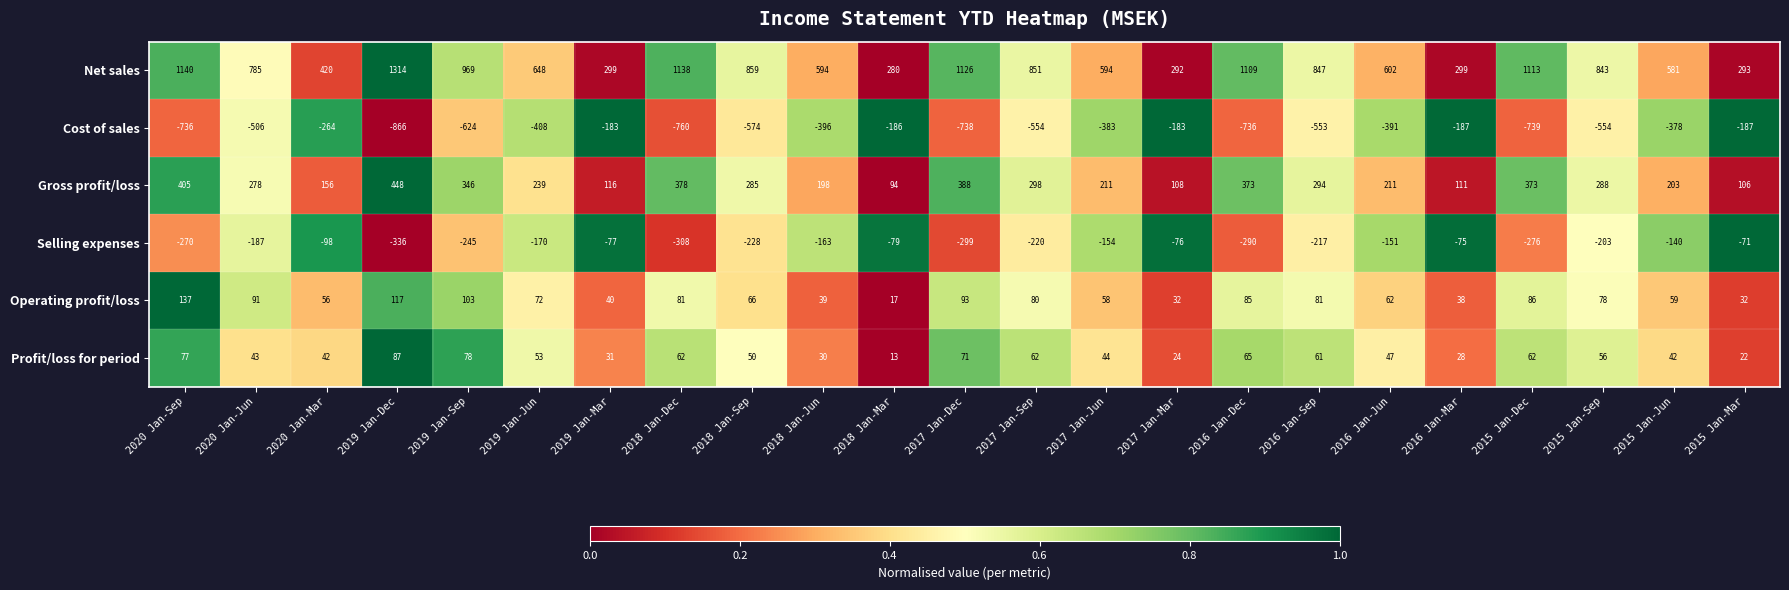

List the series in order of their peak value, lowest first.

Cost of sales, Selling expenses, Profit/loss for period, Operating profit/loss, Gross profit/loss, Net sales